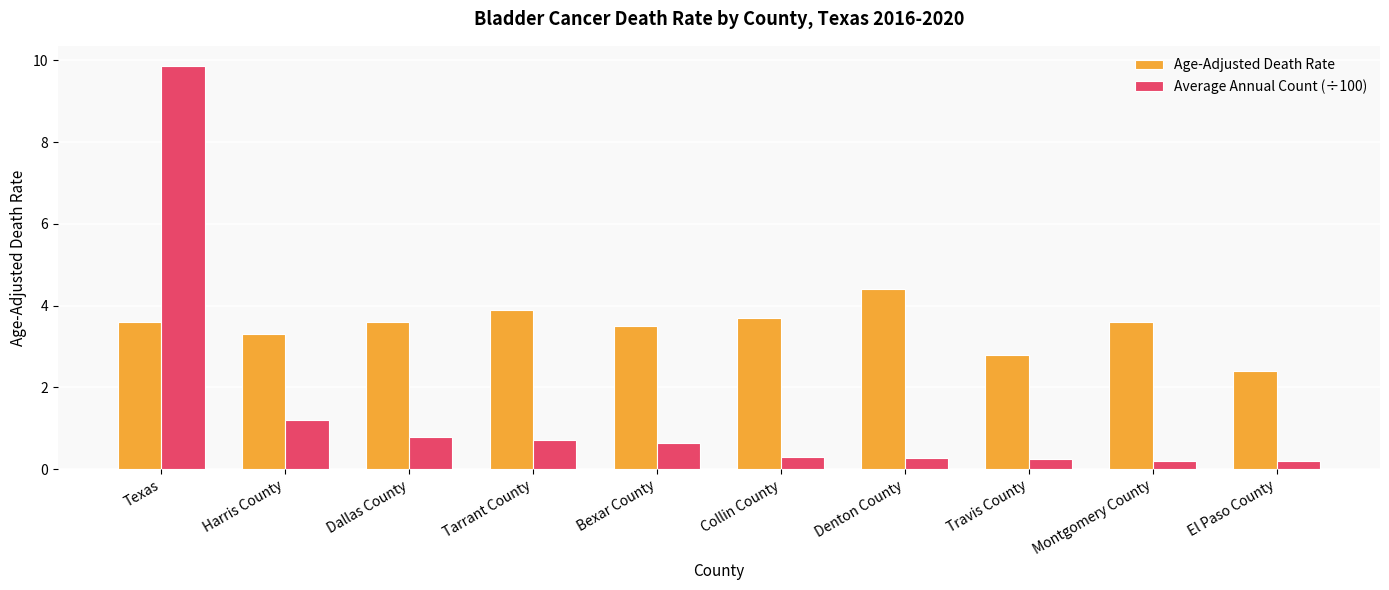

What is the difference between the Age-Adjusted Death Rate values at Texas and Denton County?

0.8